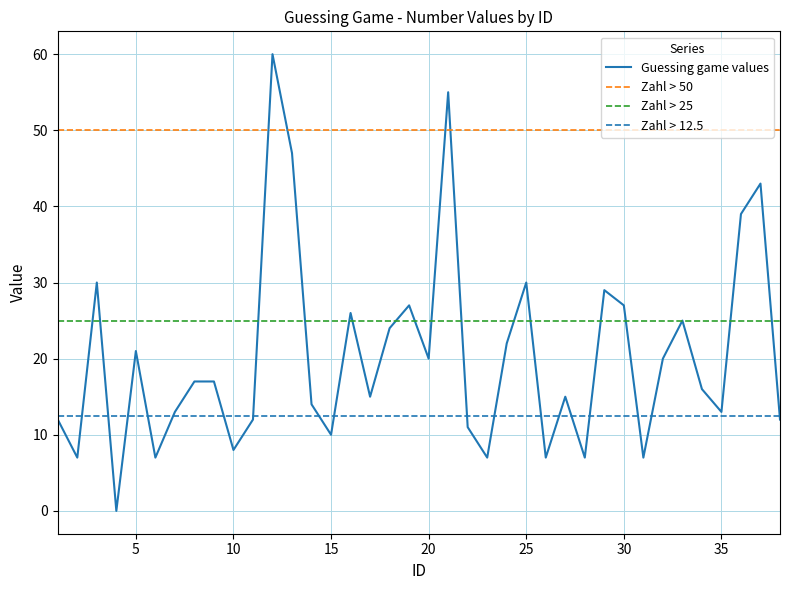

Where is the first local maximum?

3